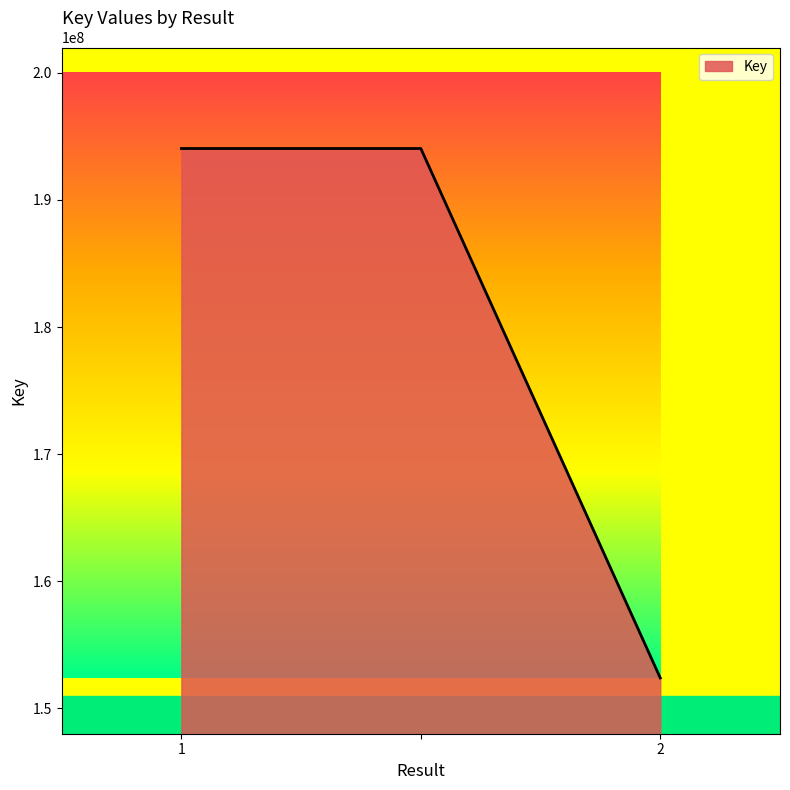

What is the average value?

180163302